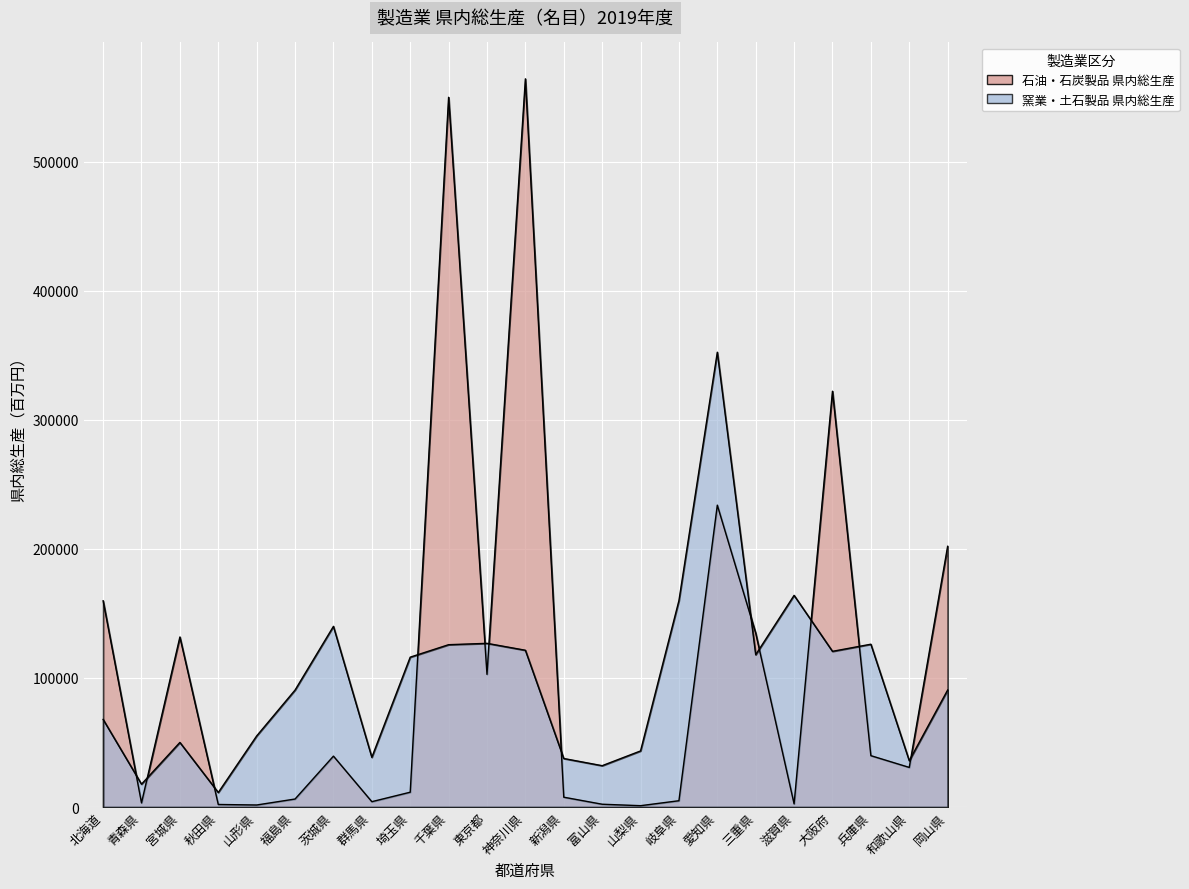

What is the average value of the 石油・石炭製品 県内総生産 series?

111243